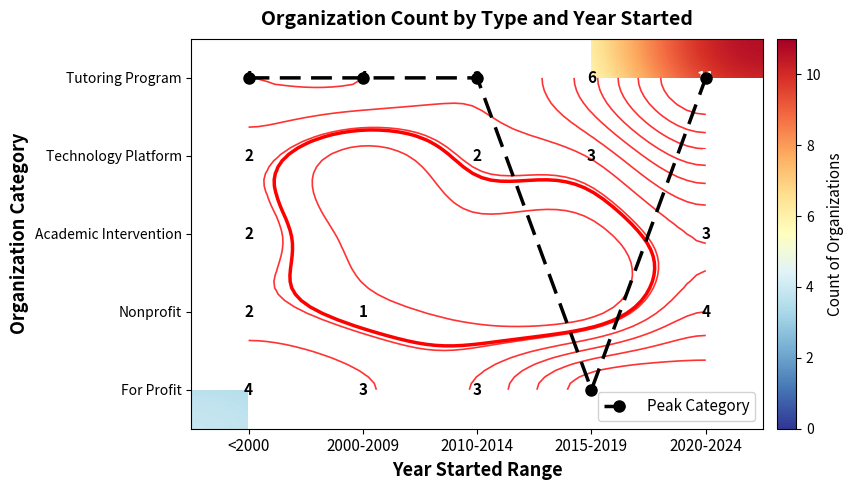

At which category is the sum across all series the highest?

2020-2024